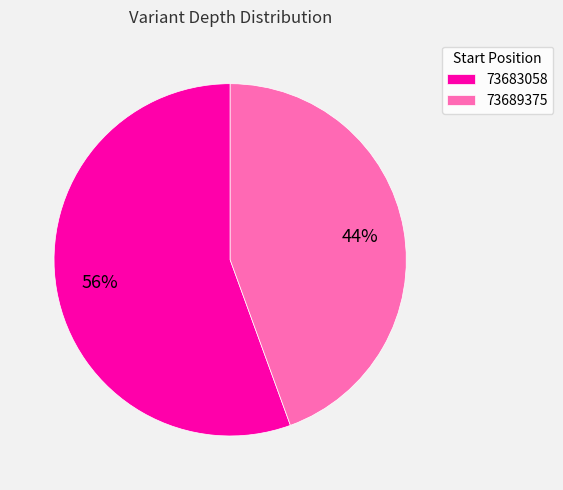

Does 73689375 represent more than half of the total?

No